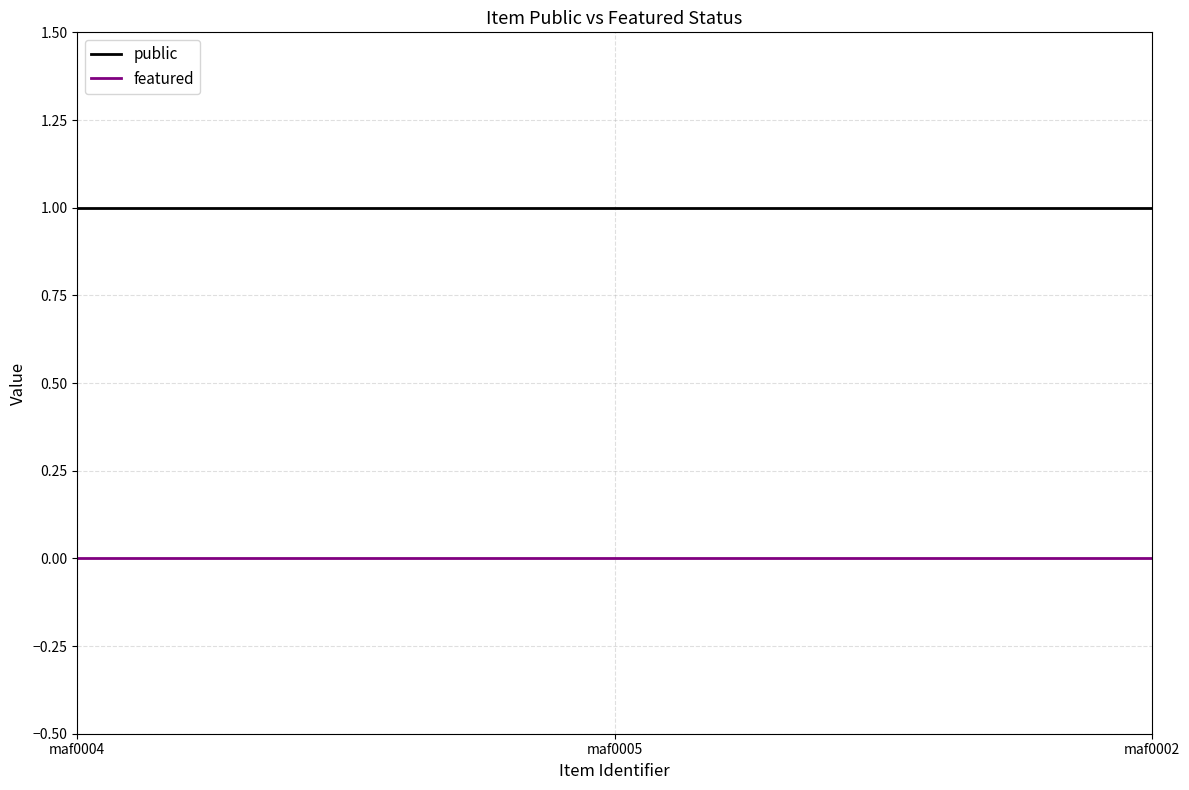

How many categories are shown in the chart?

3